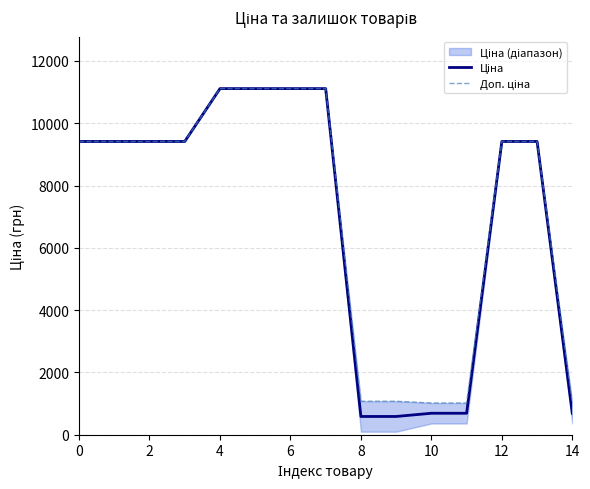

Does the chart have visible grid lines?

Yes